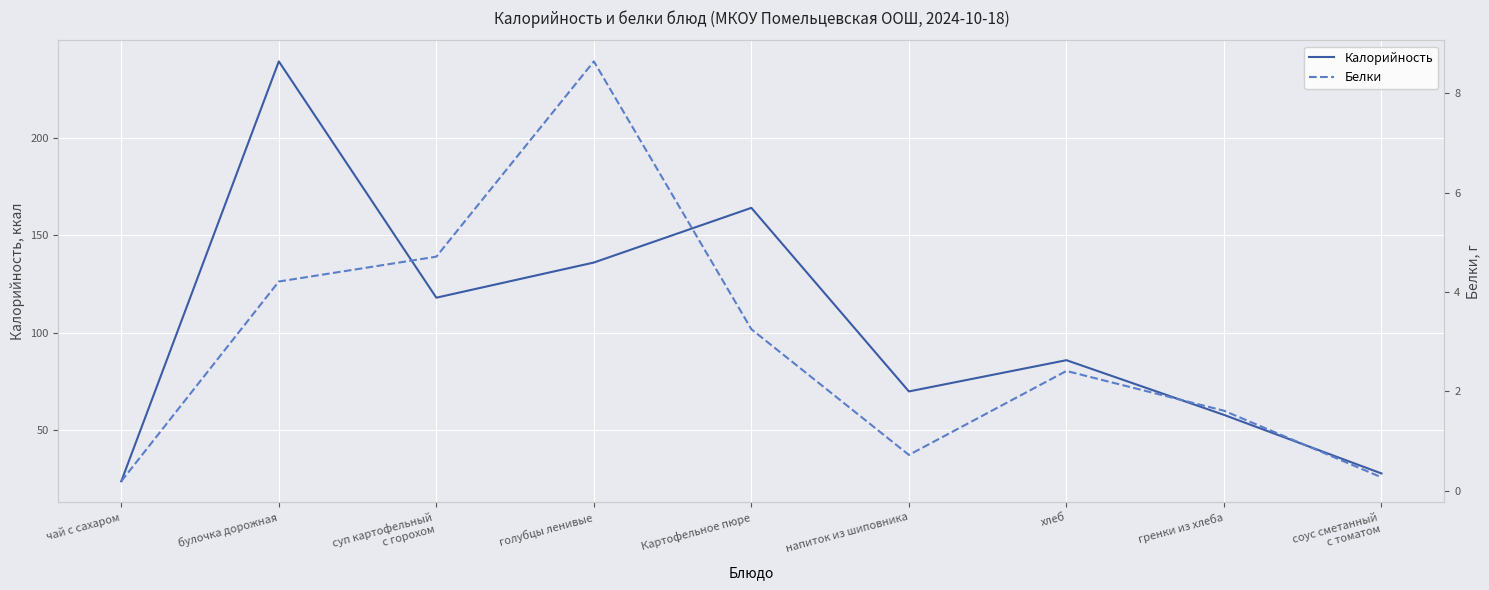

What is the average value of the Калорийность series?

103